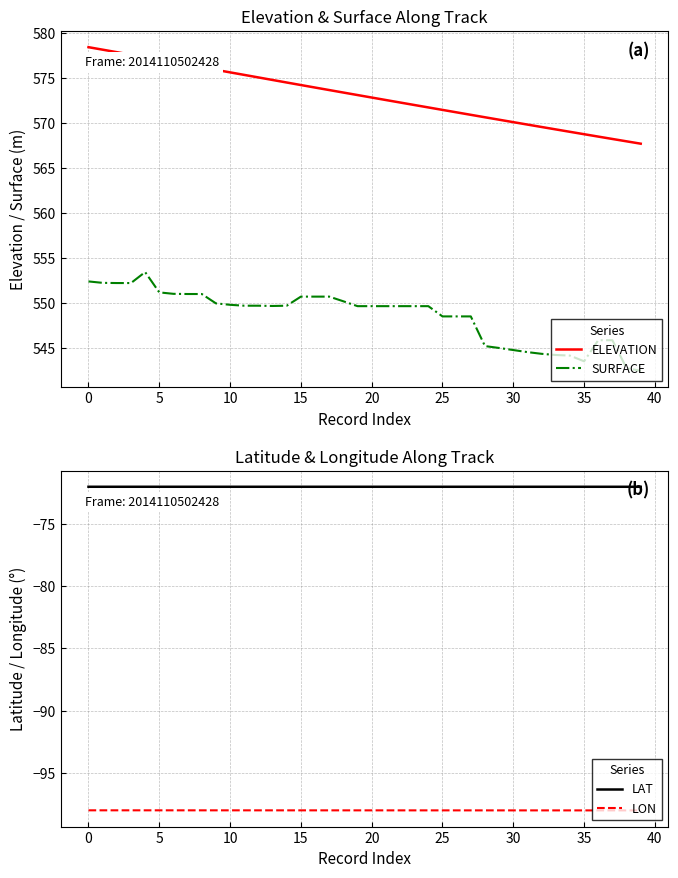

What are all the series names shown in the legend?

ELEVATION, SURFACE, LAT, LON